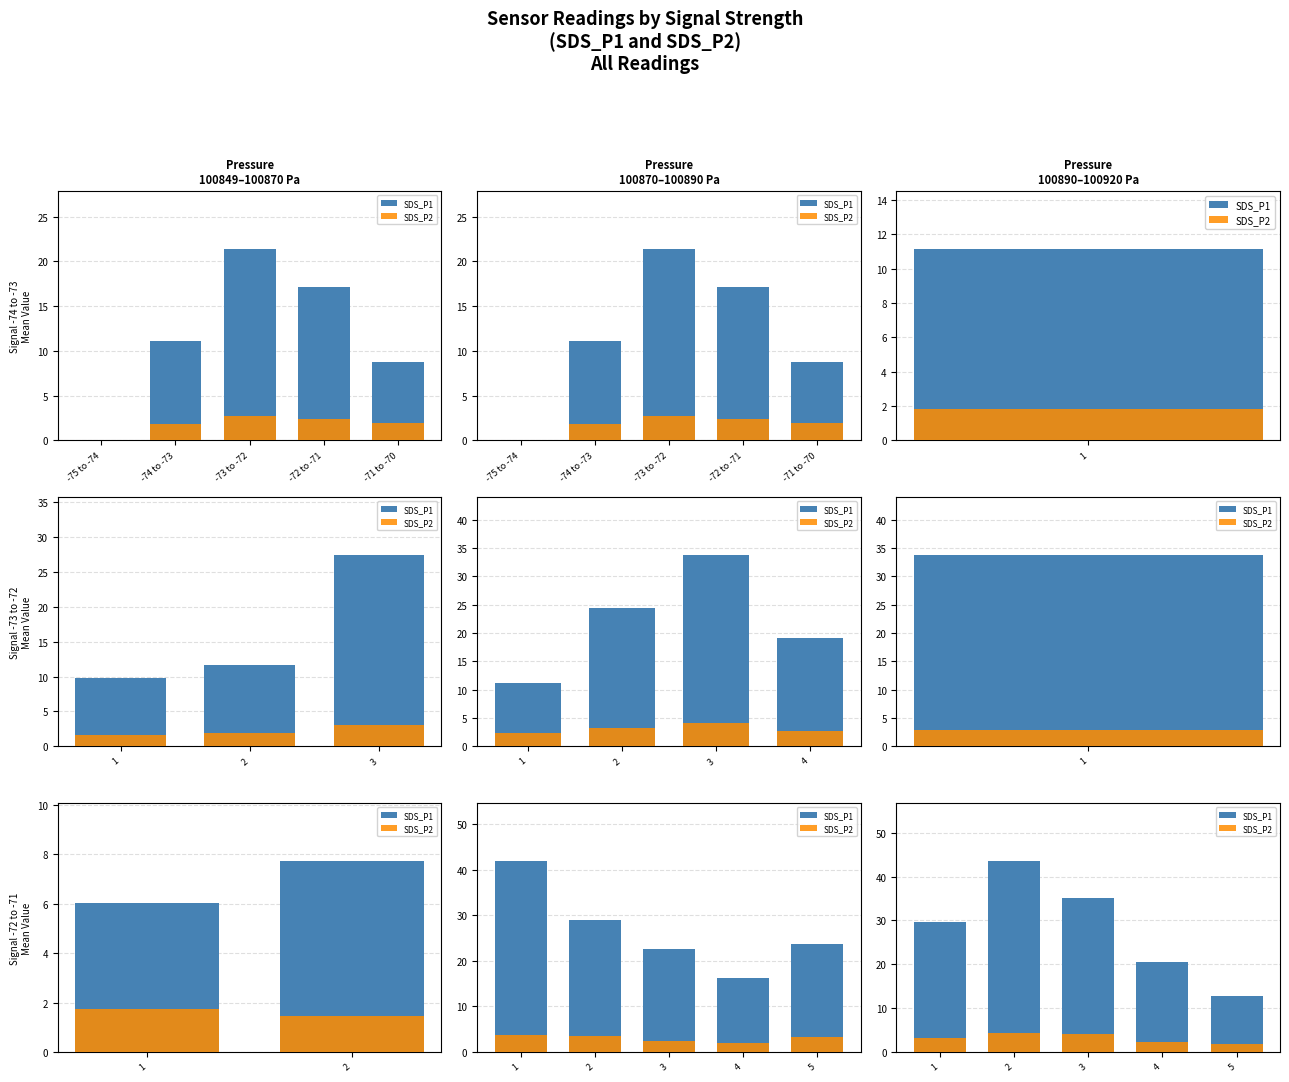

What position from the left is -75 to -74?

1